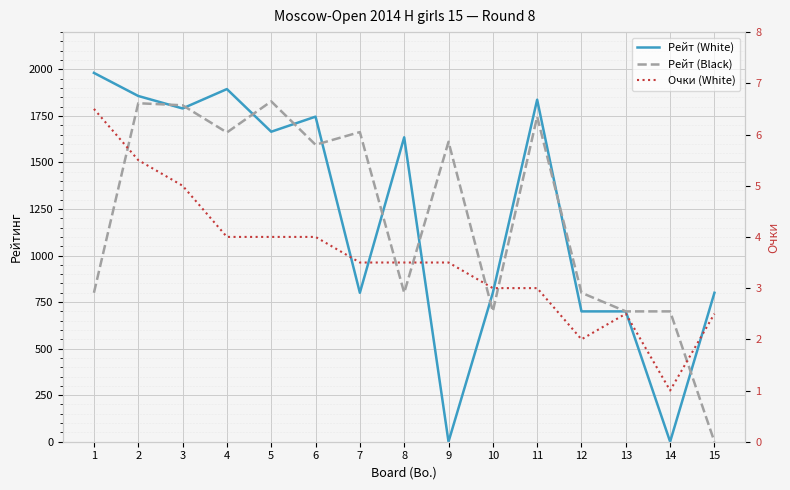

What is the value of the Рейт (Black) point at the 4th from the left?

1661.0